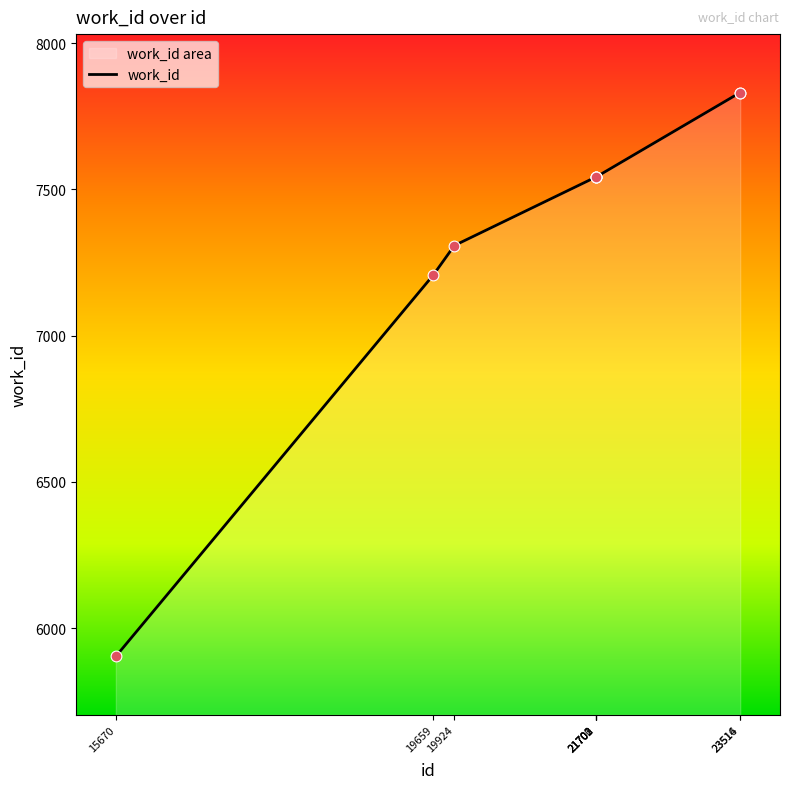

Which has a higher value, 19924 or 21701?

21701